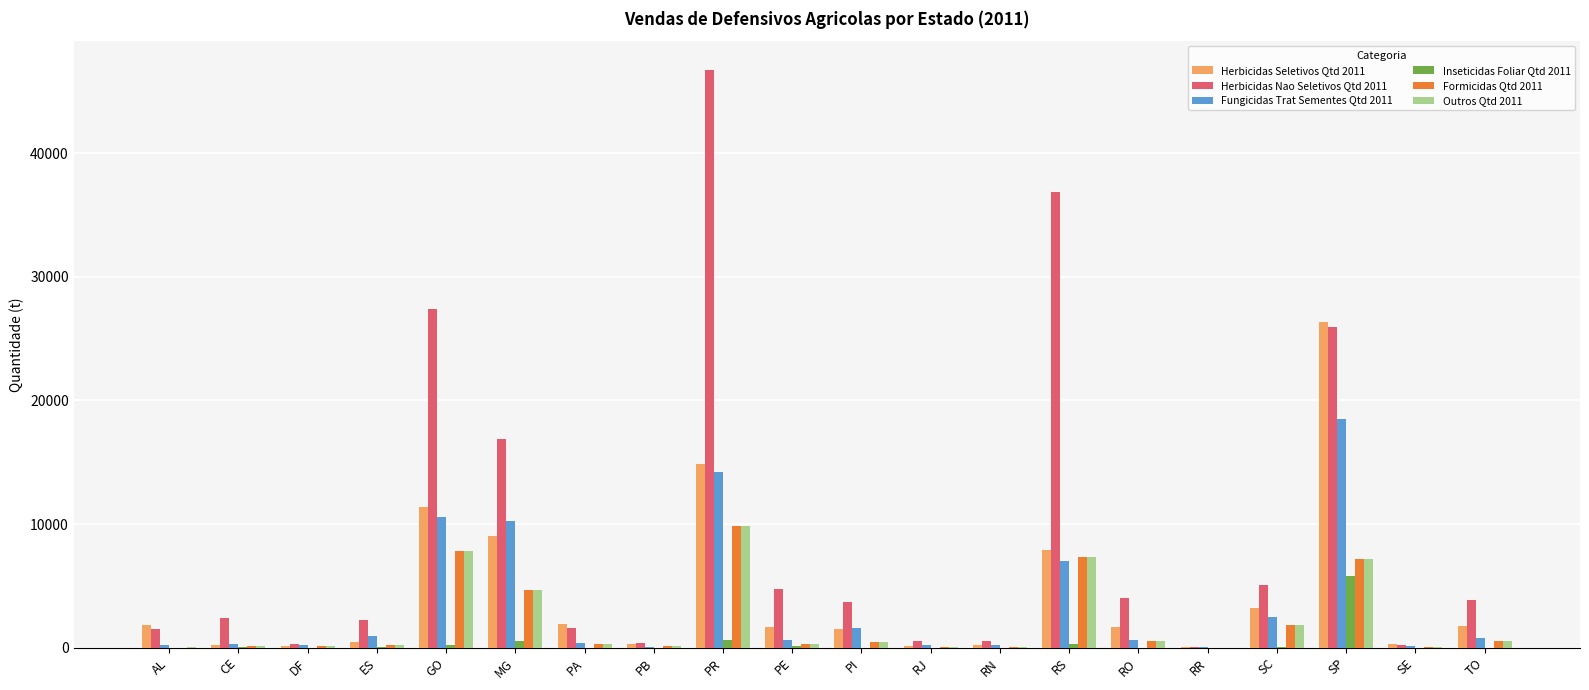

Is the value of Herbicidas Seletivos Qtd 2011 at SE greater than the value of Herbicidas Nao Seletivos Qtd 2011 at ES?

No